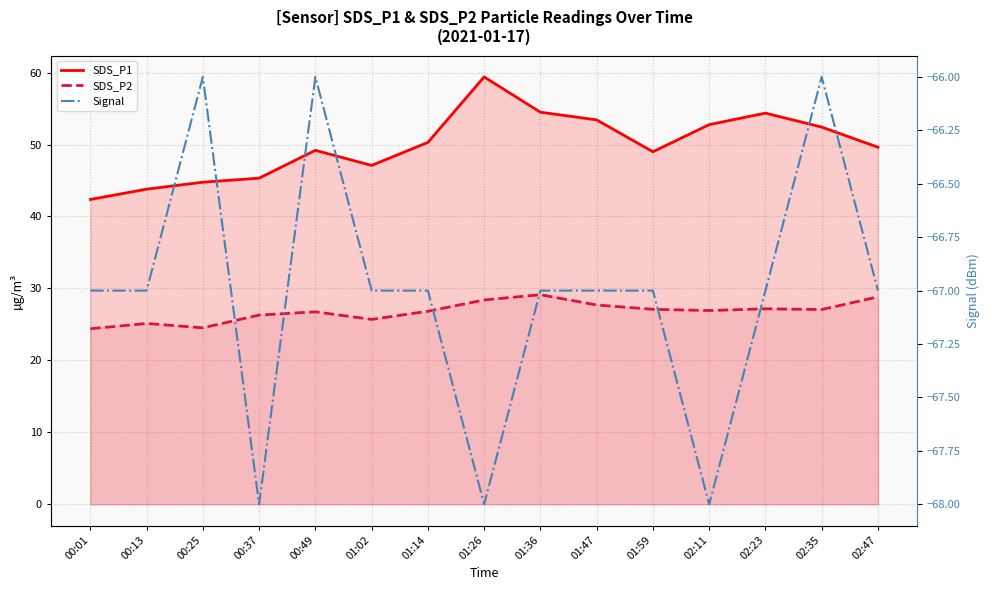

What is the average value of the SDS_P1 series?

49.9